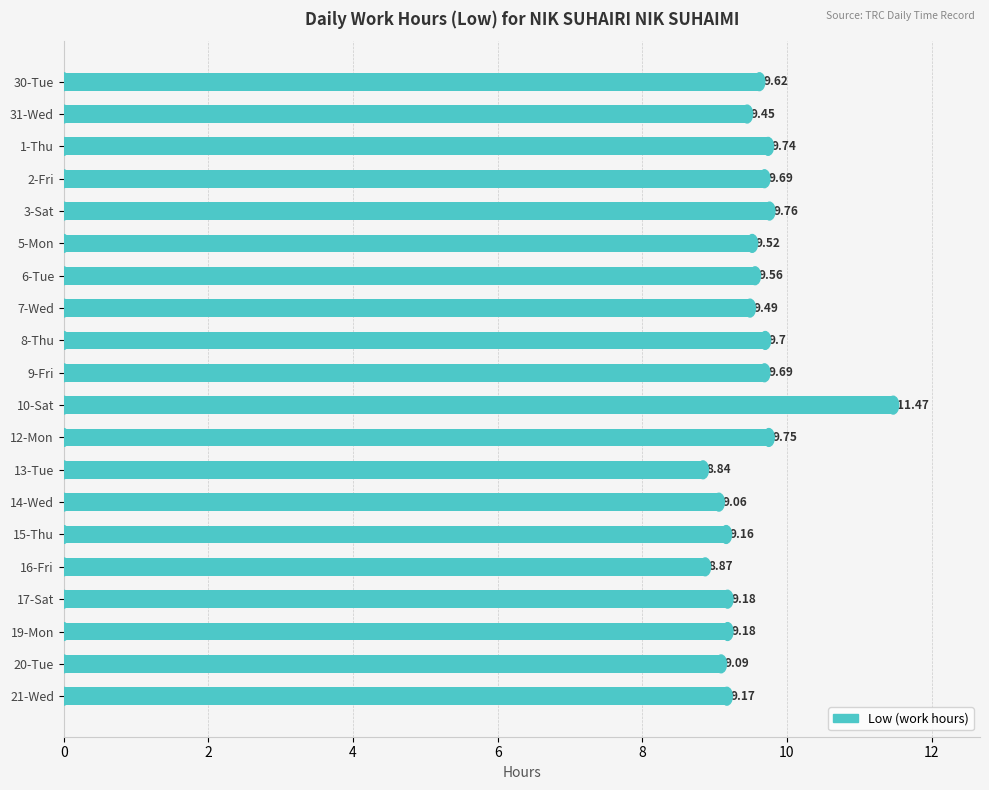

What is the smallest value displayed?

8.8